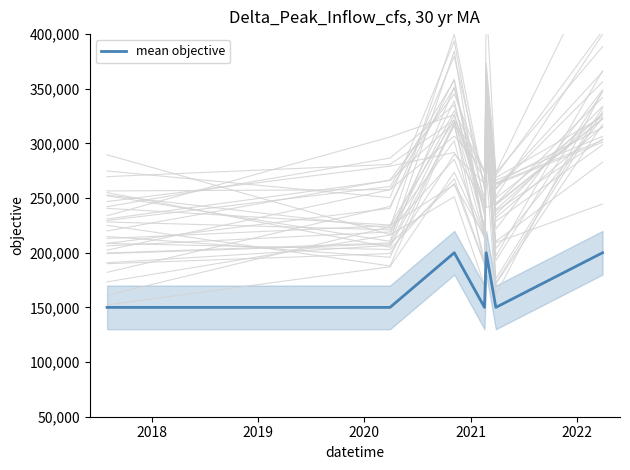

What is the greatest value displayed?

200000